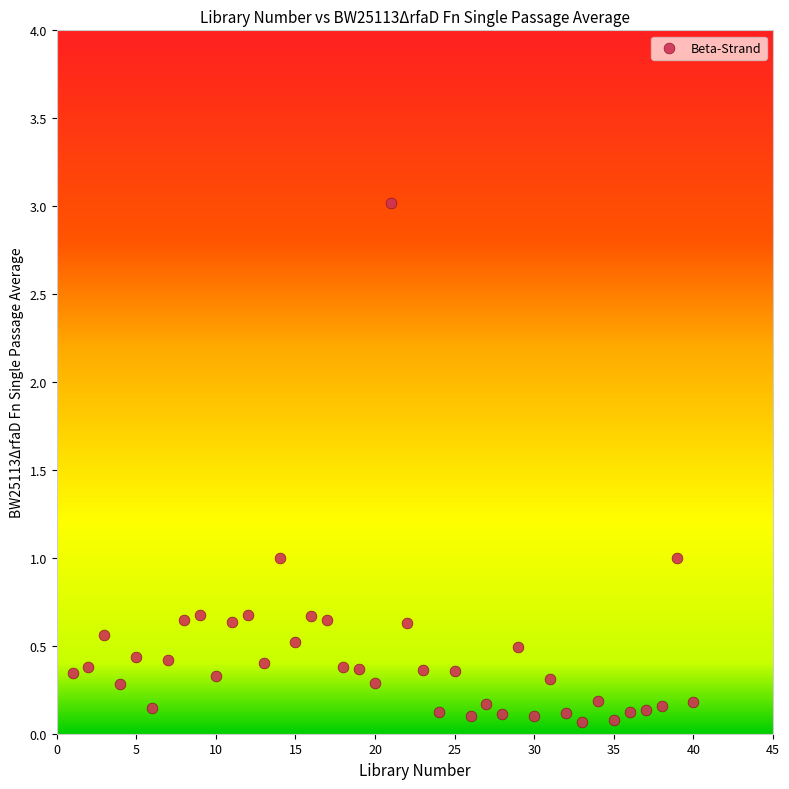

What is the range of Y values (max minus min)?

3.0